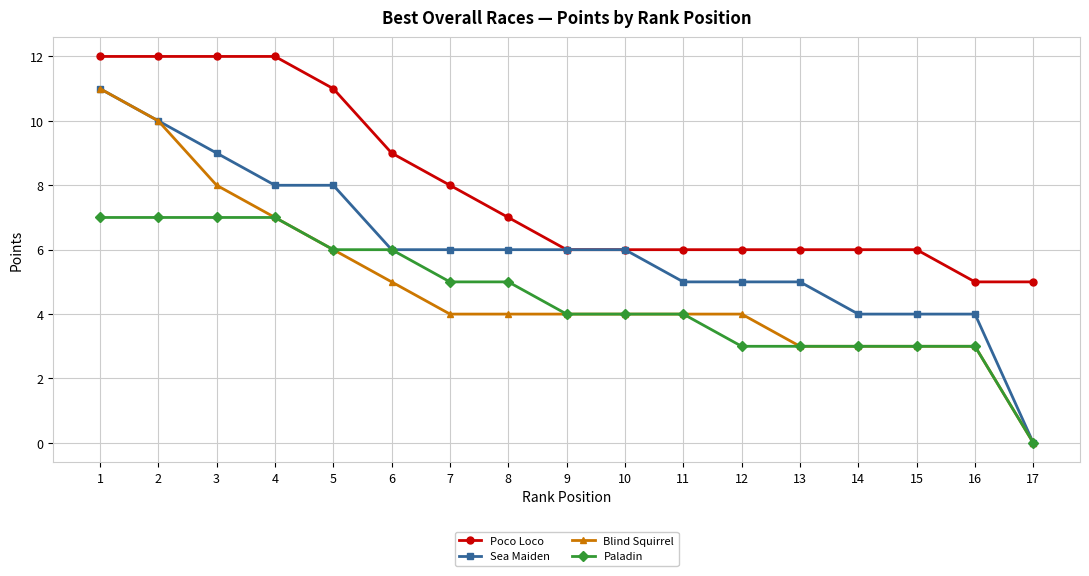

True or false: Sea Maiden has a value of 10 at 2.

True